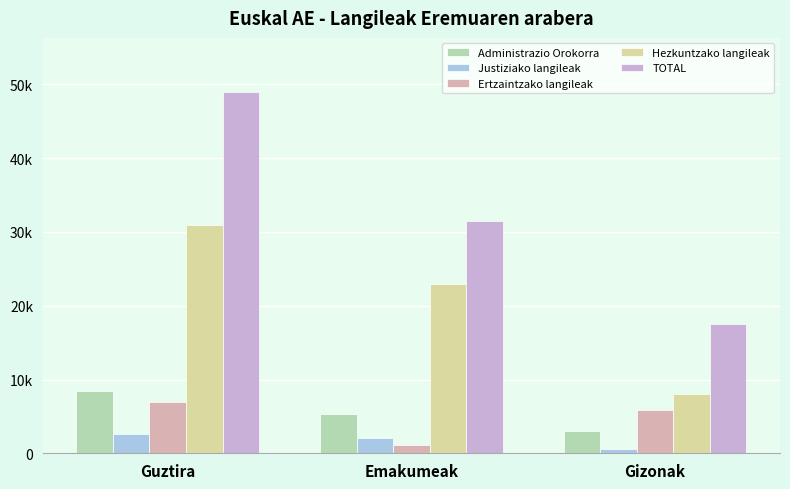

What is the lowest value of the Ertzaintzako langileak series?

1168